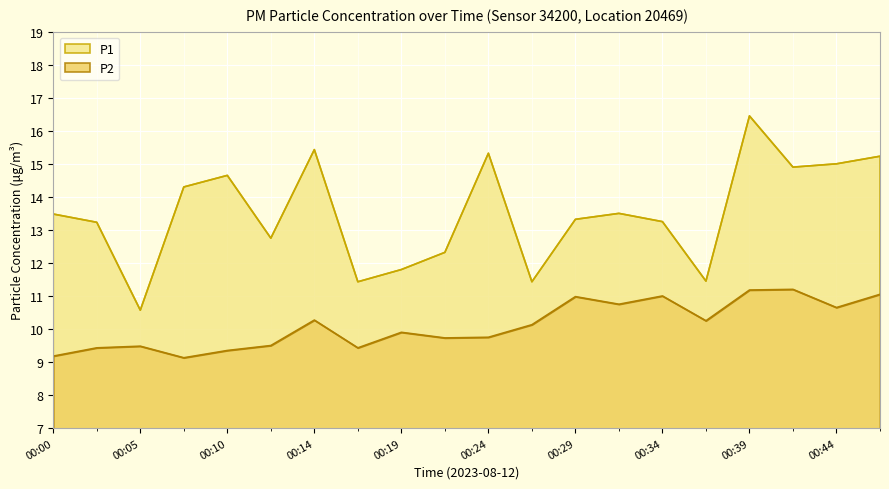

At which category does the chart reach its minimum across all series?

00:07